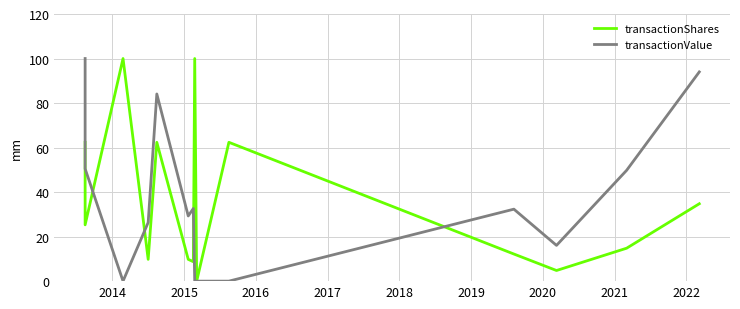

Which series ends up on top after the final intersection of transactionValue and transactionShares?

transactionValue